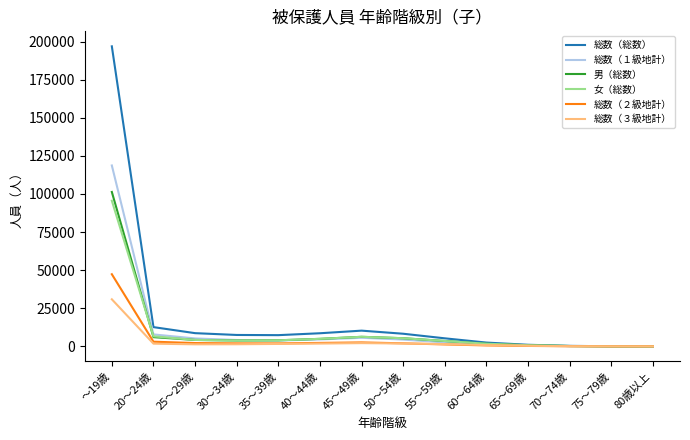

Does the chart have visible grid lines?

No